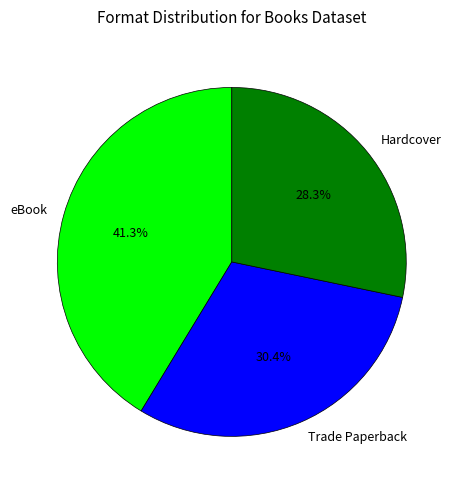

Count the number of slices in the pie.

3